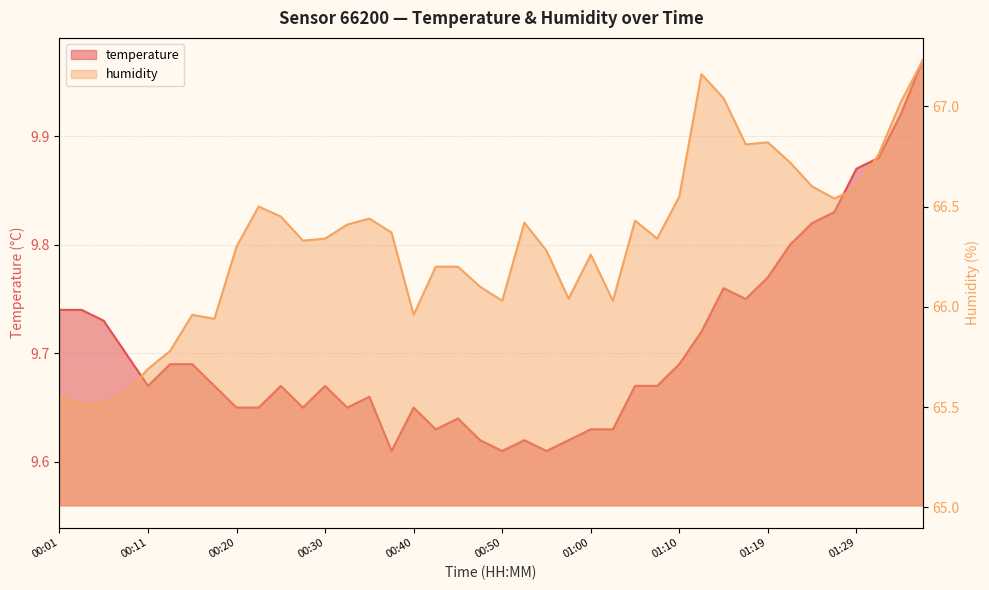

The humidity series shows 65.5 at 00:06. True or false?

True